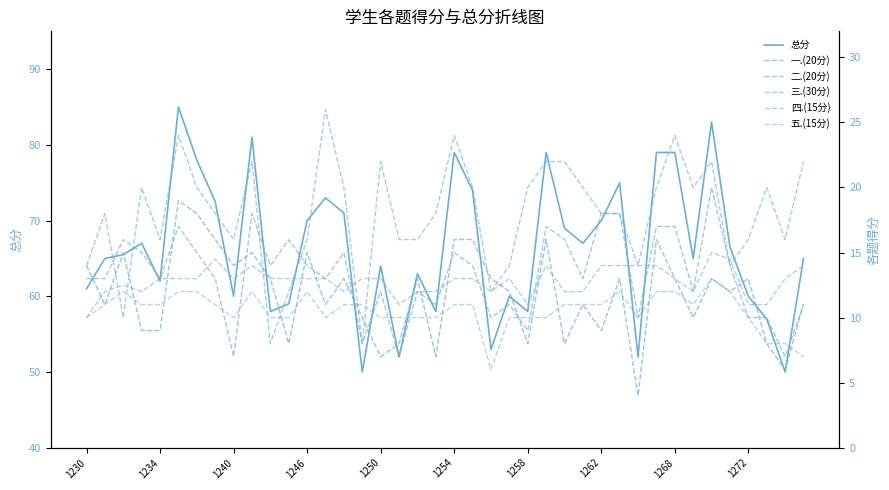

At which label is 五.(15分) closest to 9?

1230